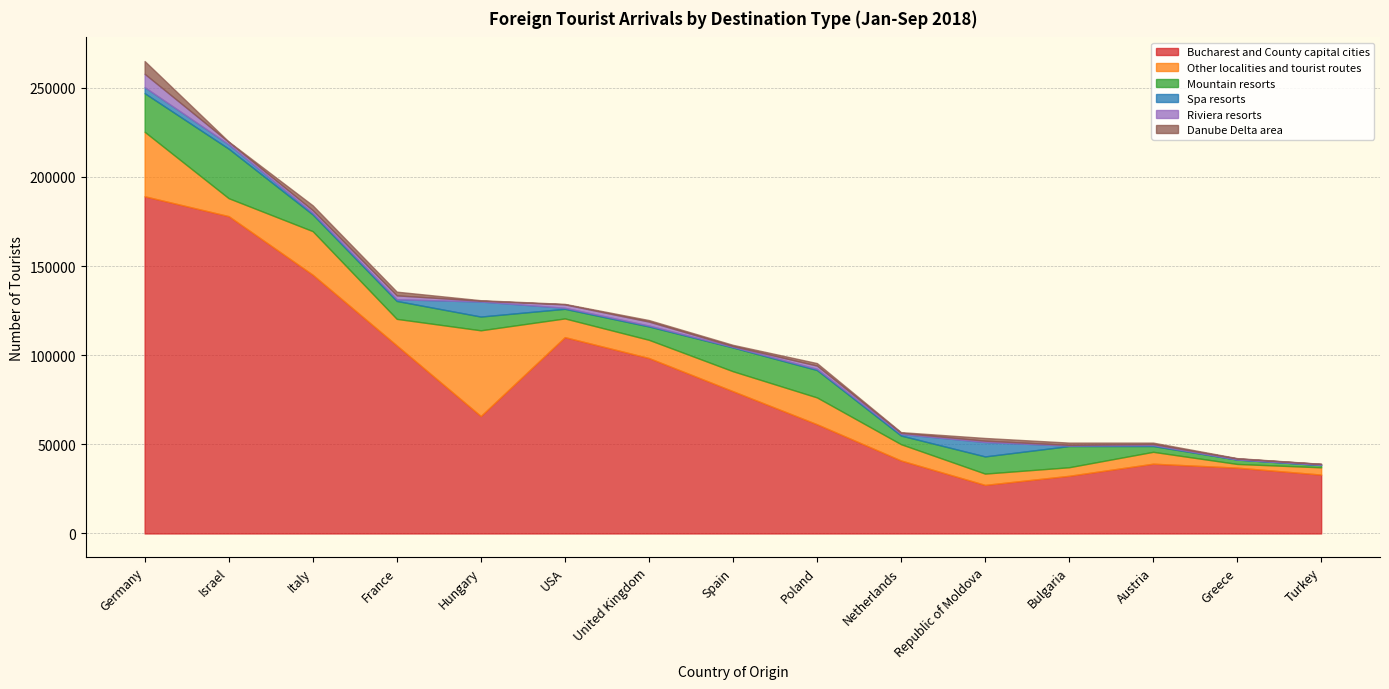

Where is Danube Delta area nearest to the value 3627?

Italy